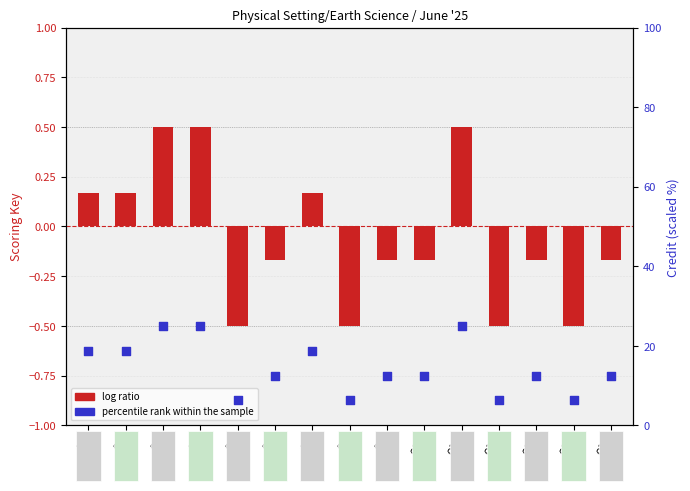

Which series reaches the maximum Y coordinate?

percentile rank within the sample